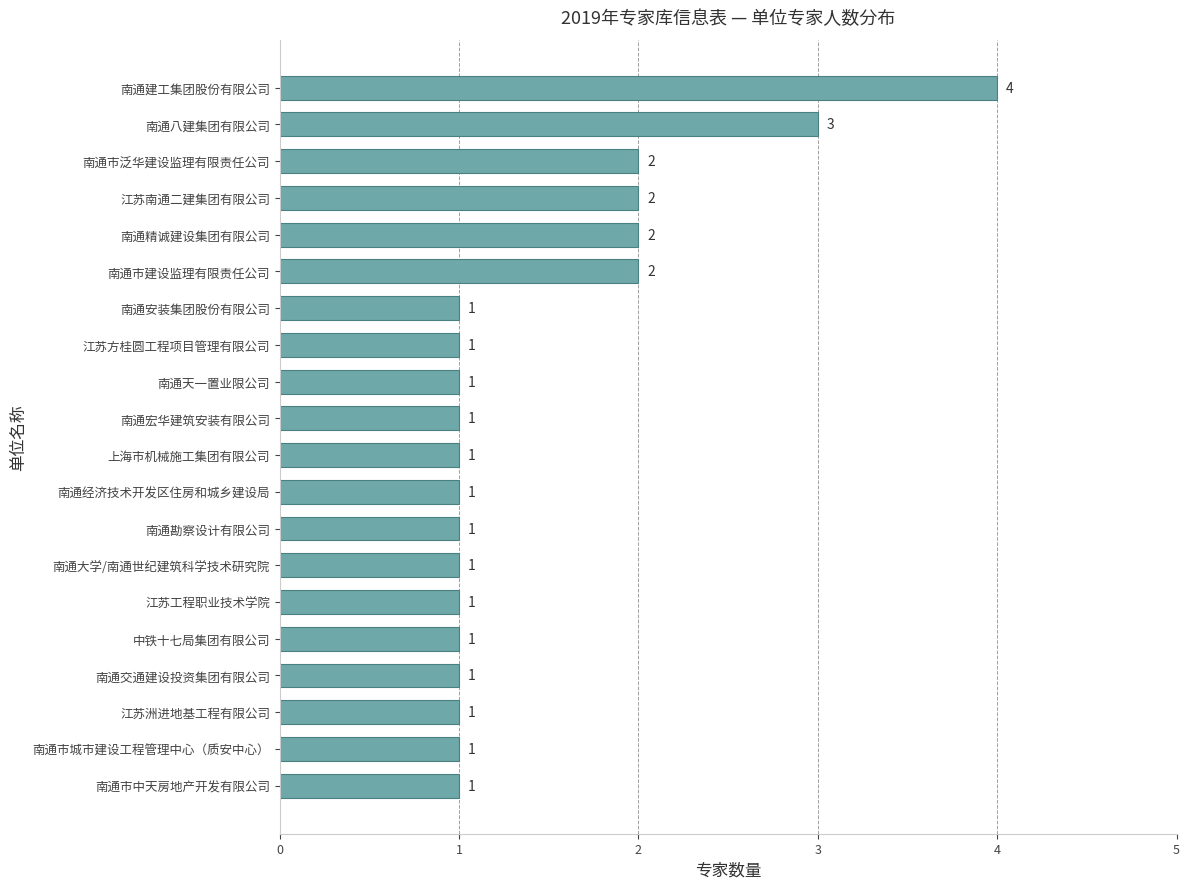

What is the ratio of the value at 江苏南通二建集团有限公司 to the value at 南通精诚建设集团有限公司?

1.0